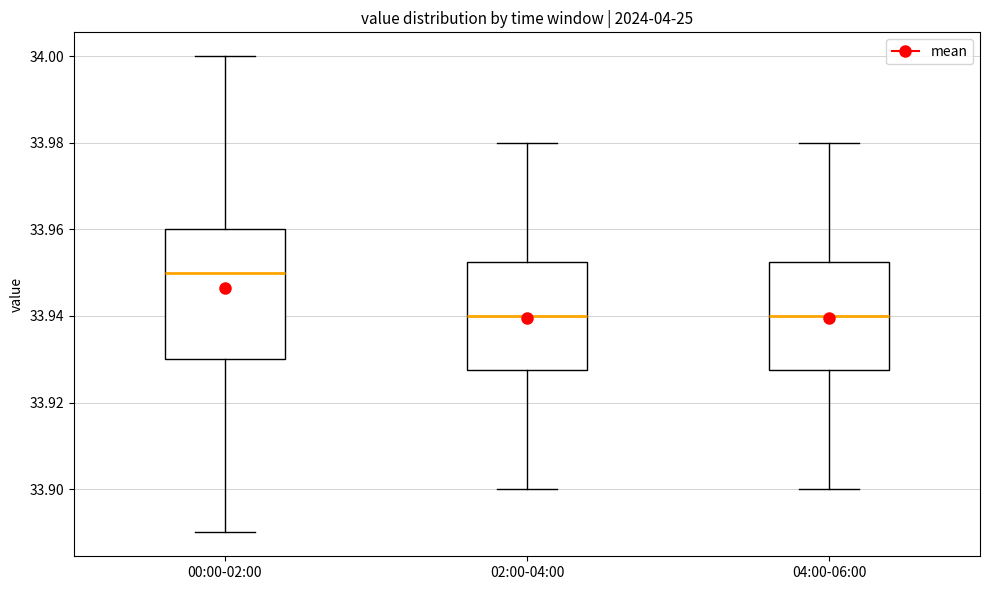

Reading left to right, read every box against the y-axis: the position of its median line, the range the box covers, and the ends of its whiskers. The values are not printed on the chart, so give them approximately, as read against the axis.

00:00-02:00: median 33.950, box 33.930 to 33.960, whiskers 33.890 to 34.000
02:00-04:00: median 33.940, box 33.928 to 33.952, whiskers 33.900 to 33.980
04:00-06:00: median 33.940, box 33.928 to 33.952, whiskers 33.900 to 33.980